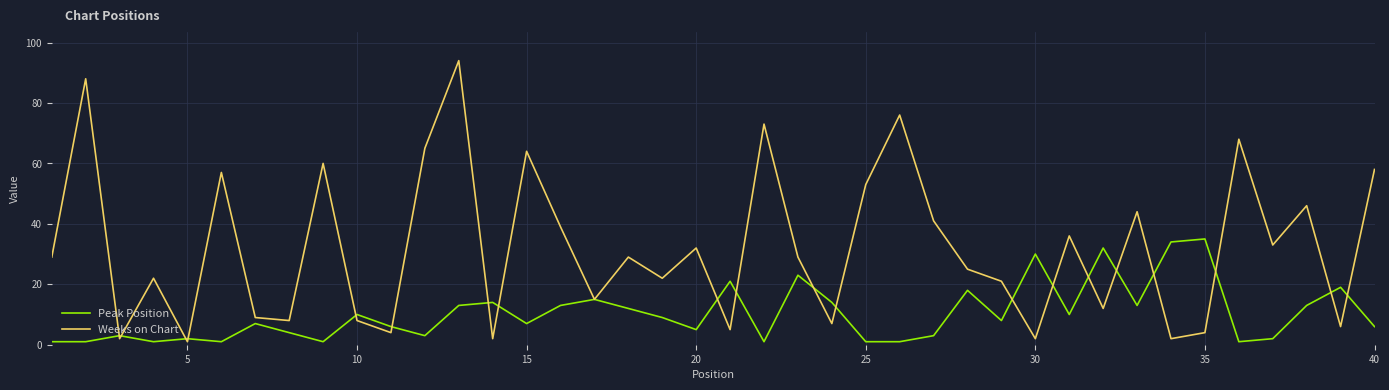

Rank the series by their maximum value, from lowest to highest.

Peak Position, Weeks on Chart